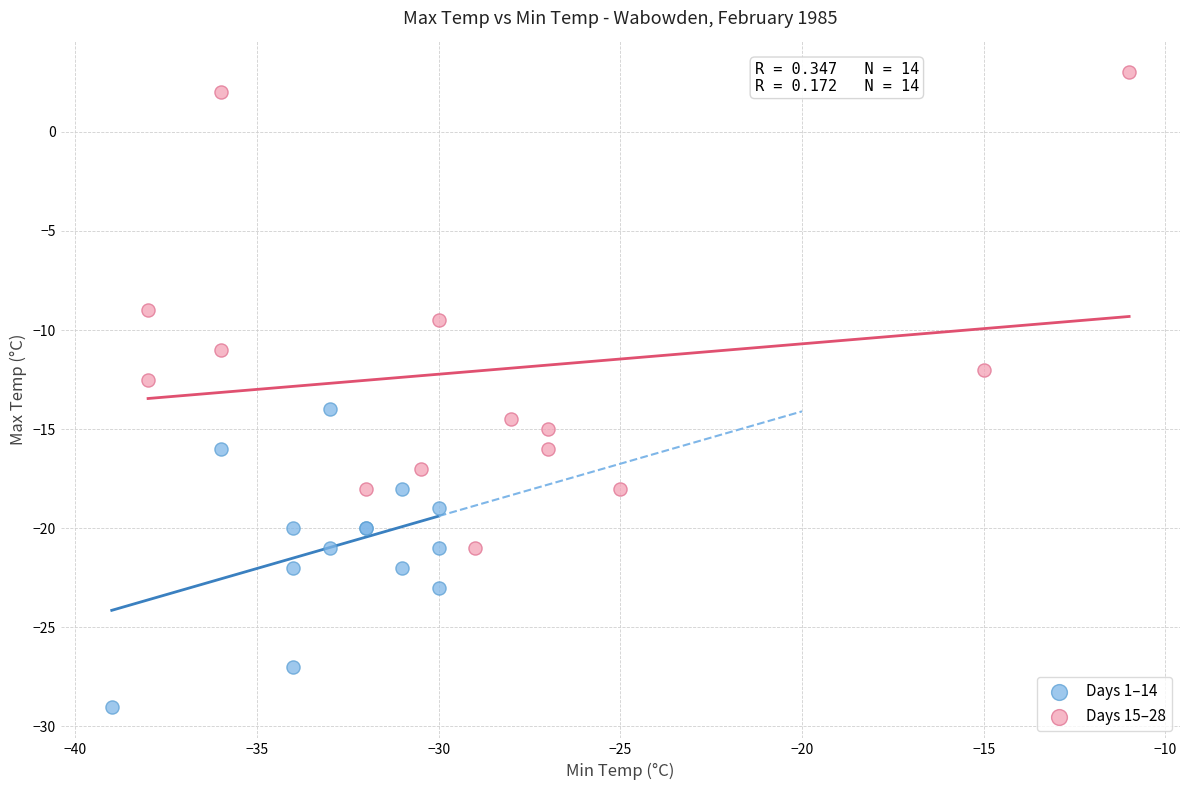

Which series reaches the maximum Y coordinate?

Days 15–28